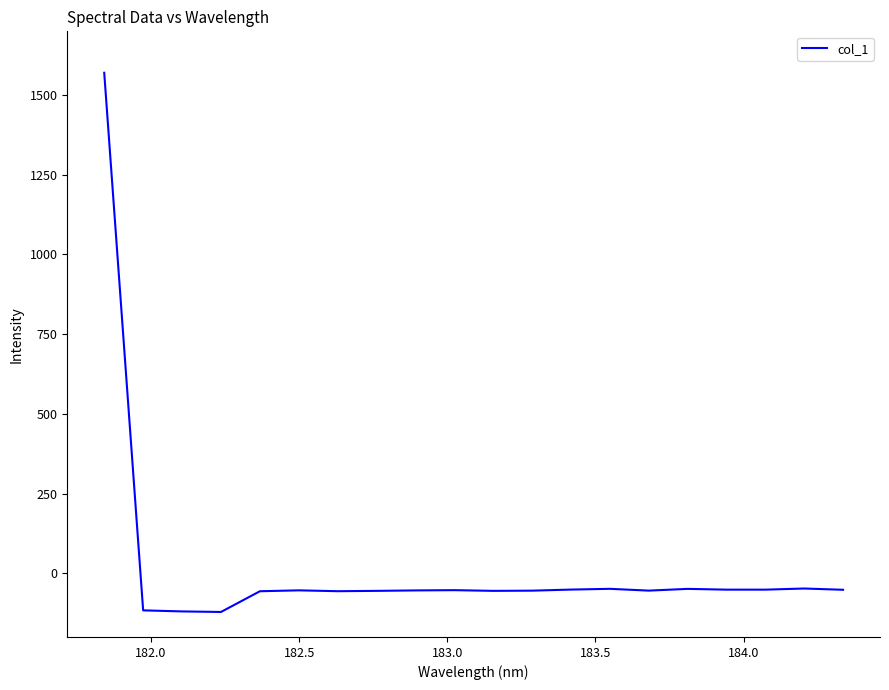

What is the difference between the maximum and minimum values?

1691.6